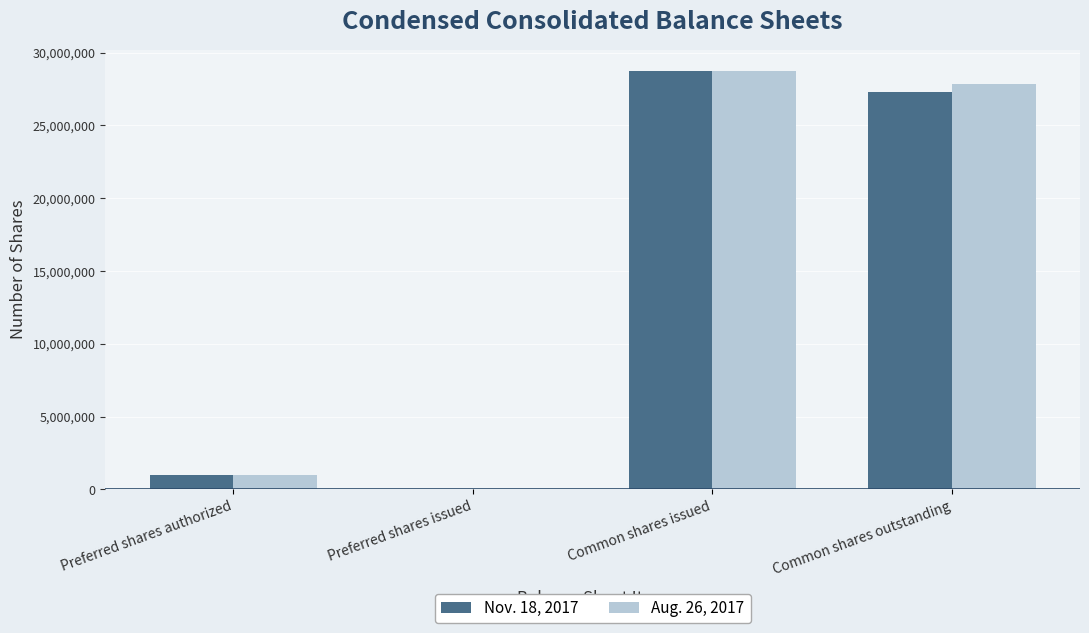

Is it true that Aug. 26, 2017 equals 1000000 at Preferred shares authorized?

True